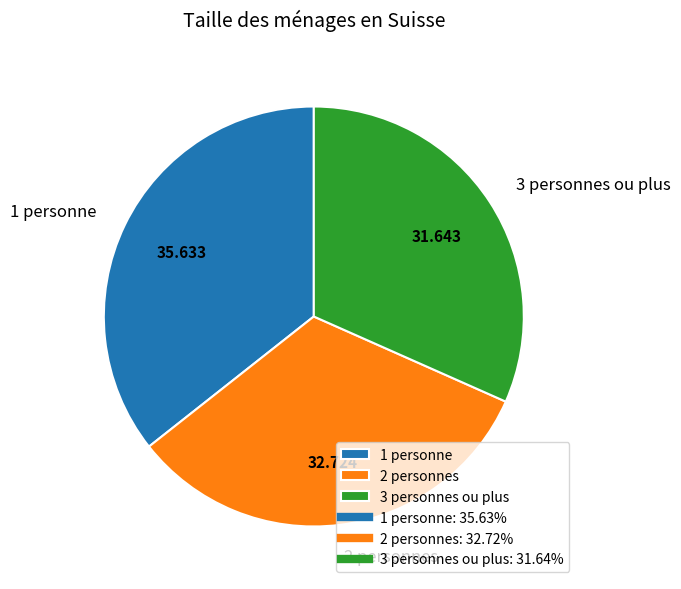

How many segments does this pie chart have?

3